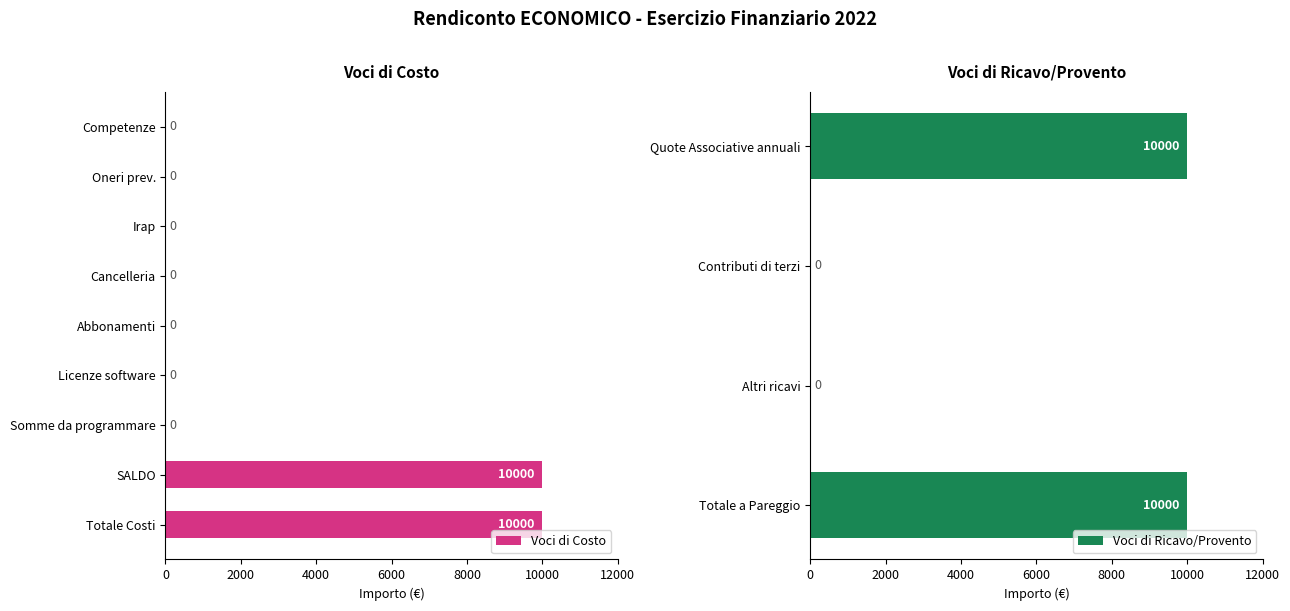

What is the sum of the Voci di Costo values at Cancelleria and Totale Costi?

10000